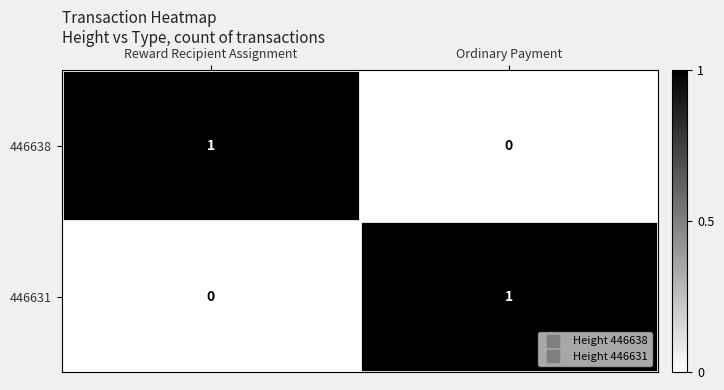

The 446631 series shows -1 at Reward Recipient Assignment. True or false?

False